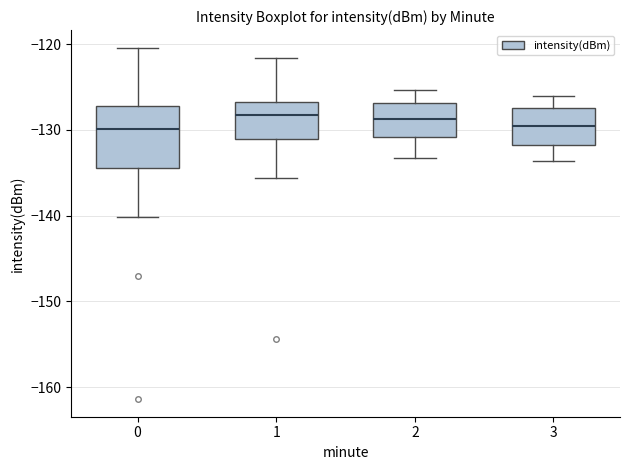

Reading left to right, transcribe this box plot: for each box, give where its median line is, the range the box spans, and where its two whiskers end, as read against the y-axis. The values are not printed on the chart, so give them approximately, as read against the axis.

0: median -130, box -134 to -127, whiskers -140 to -120
1: median -128, box -131 to -127, whiskers -136 to -122
2: median -129, box -131 to -127, whiskers -133 to -125
3: median -130, box -132 to -127, whiskers -134 to -126